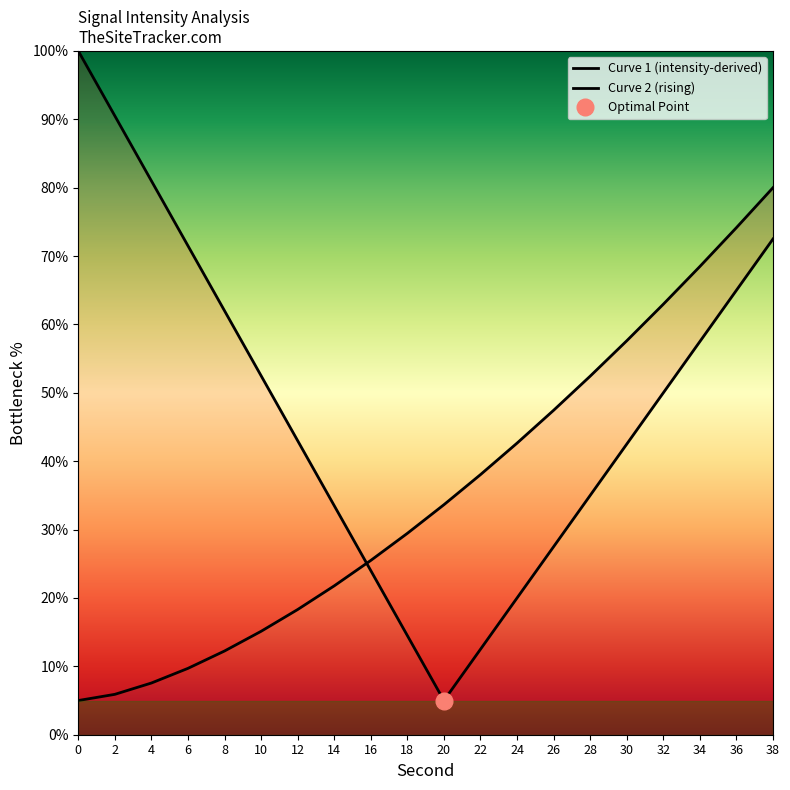

How many data points in Curve 1 (intensity-derived) are less than 50?

10